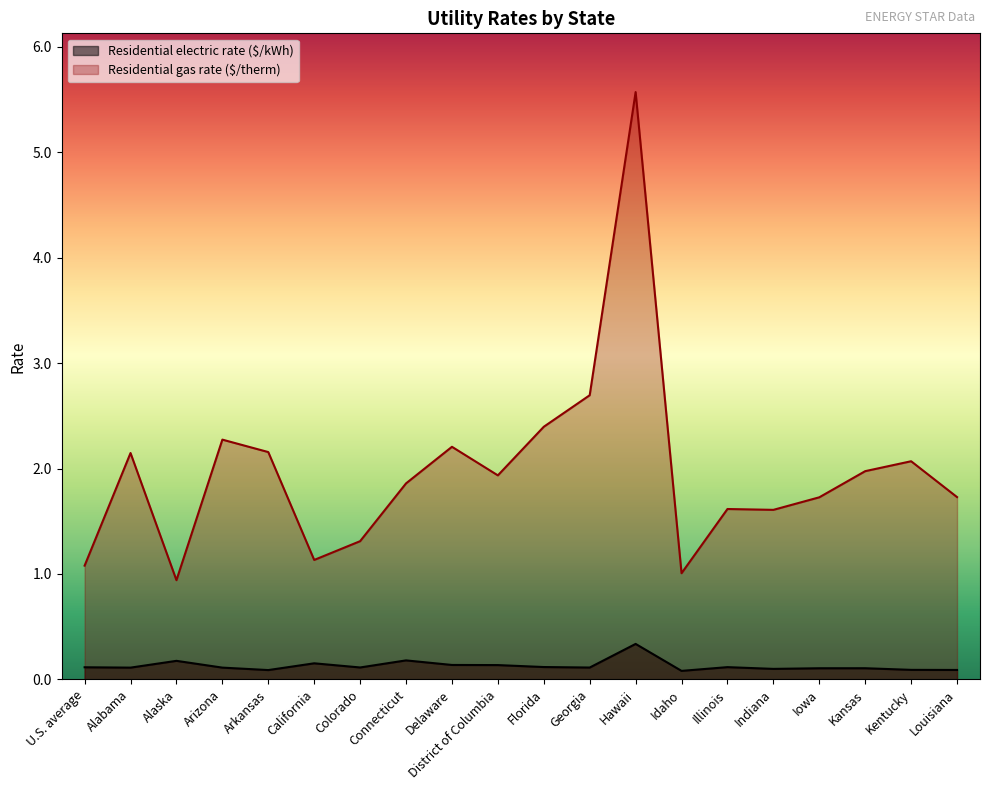

True or false: Residential electric rate ($/kWh) and Residential gas rate ($/therm) cross at least once.

False